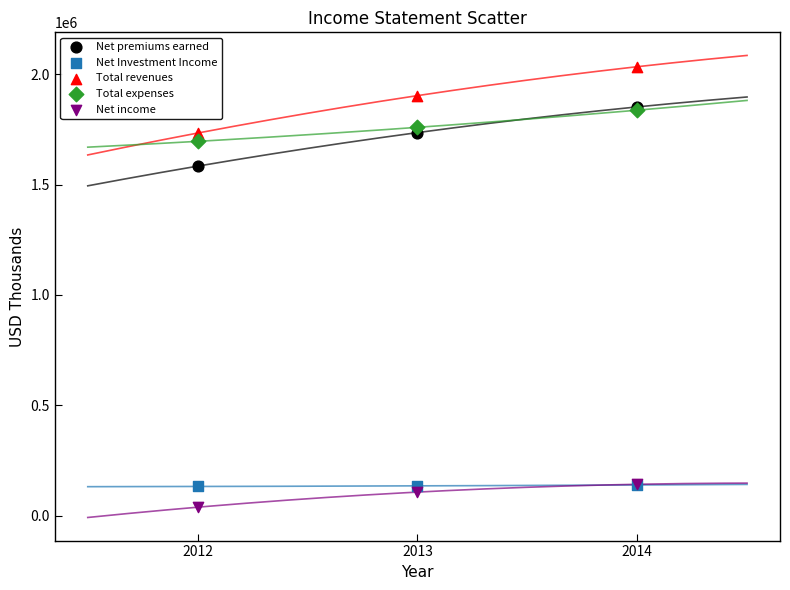

What are all the series names shown in the legend?

Net premiums earned, Net Investment Income, Total revenues, Total expenses, Net income